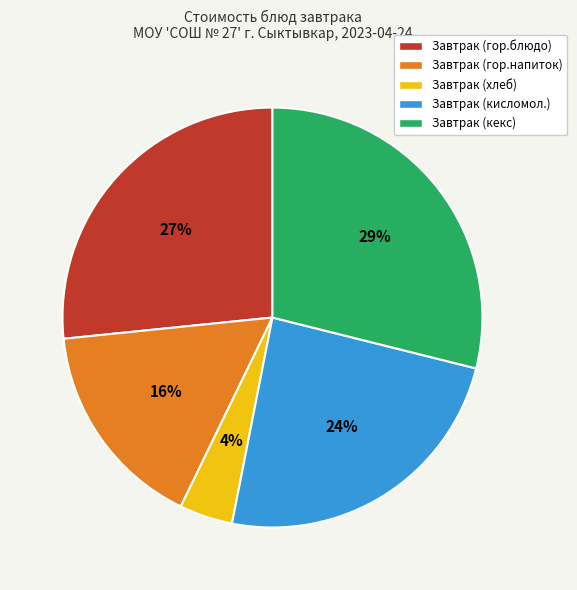

How many segments does this pie chart have?

5